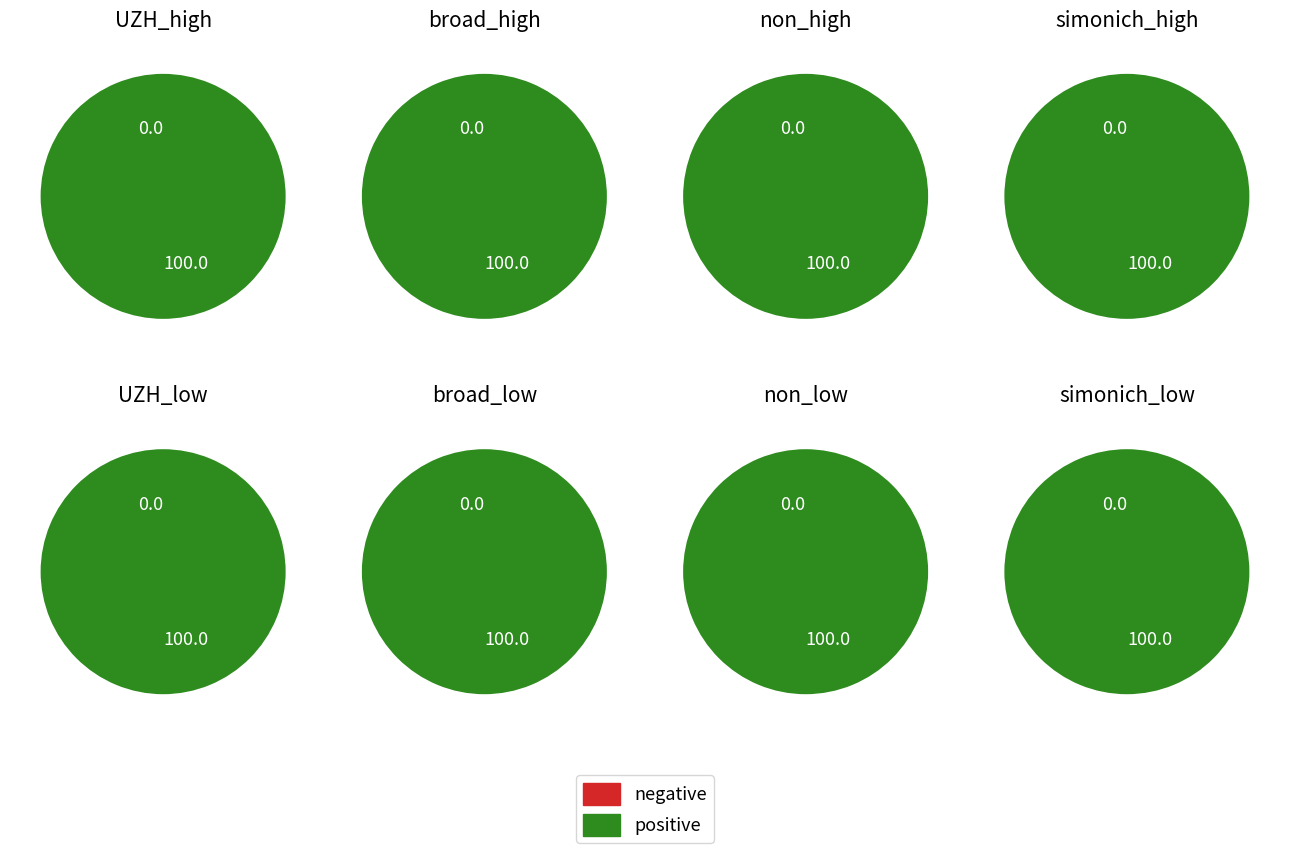

Does From every speck which hangs account for over 50% of the chart?

No